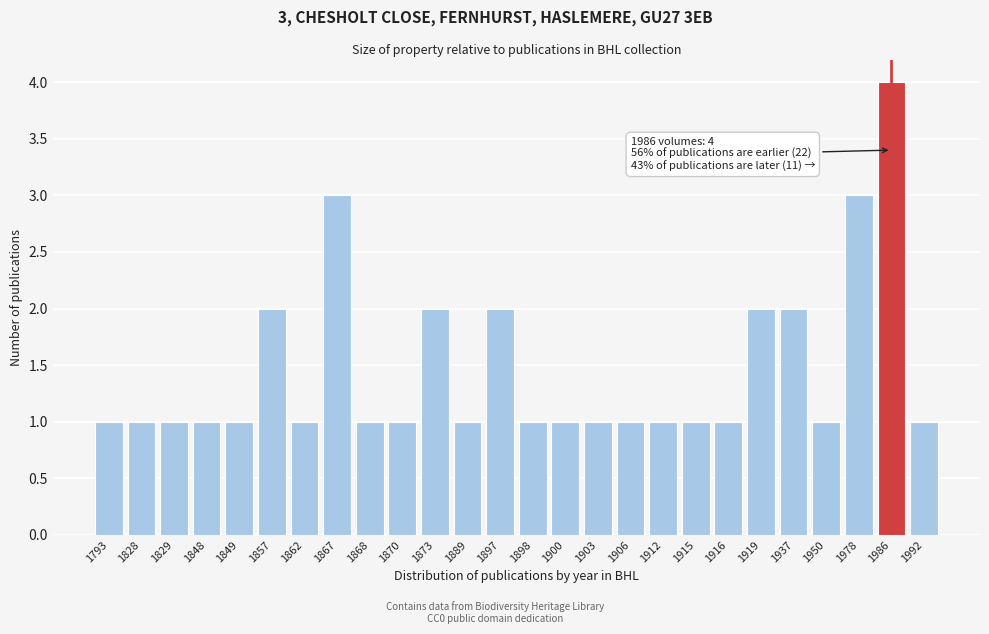

Reading left to right, transcribe all the data shown in this chart.

1793=1	1828=1	1829=1	1848=1	1849=1	1857=2	1862=1	1867=3	1868=1	1870=1	1873=2	1889=1	1897=2	1898=1	1900=1	1903=1	1906=1	1912=1	1915=1	1916=1	1919=2	1937=2	1950=1	1978=3	1986=4	1992=1